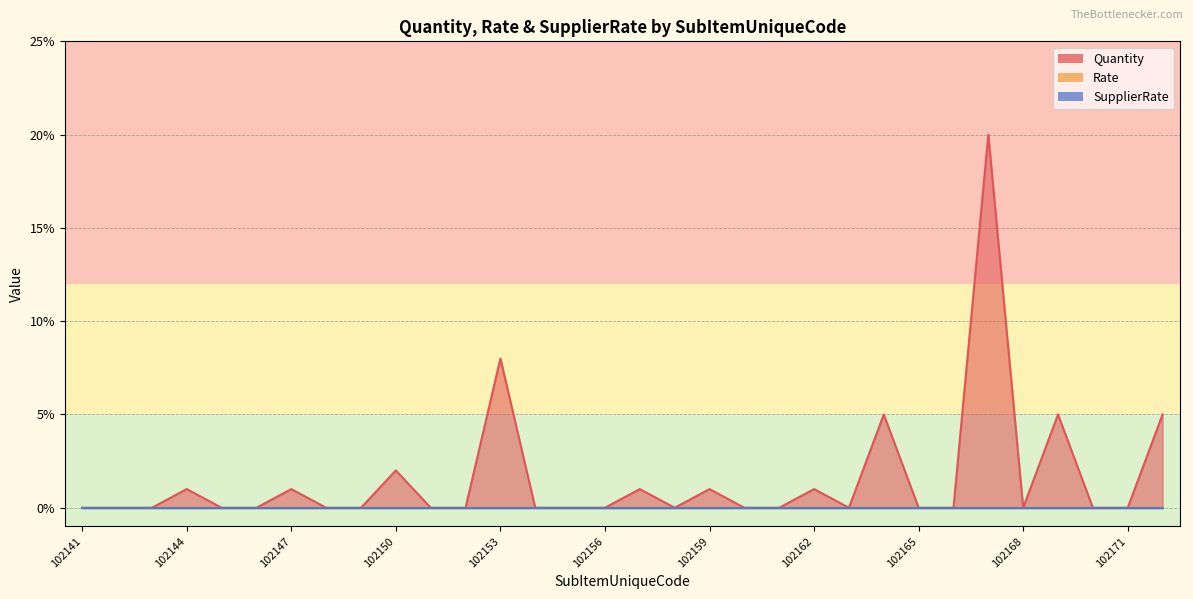

How many lines are shown in the chart?

3